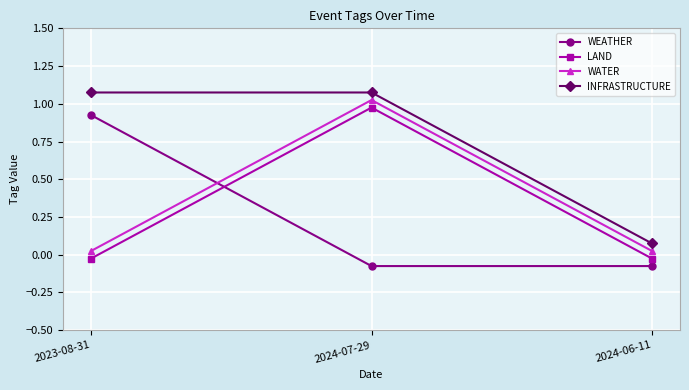

Is it true that INFRASTRUCTURE equals 1.7 at 2024-07-29?

False